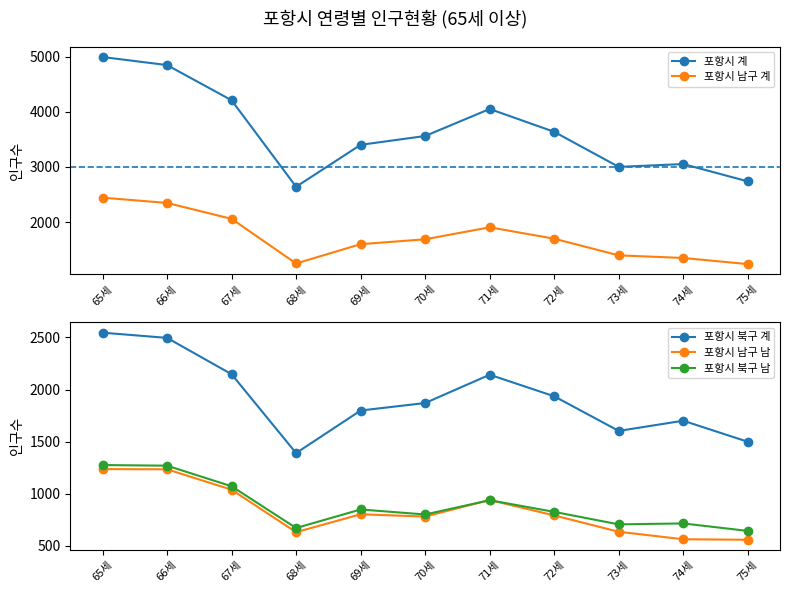

At which label is 포항시 북구 남 closest to 957?

71세